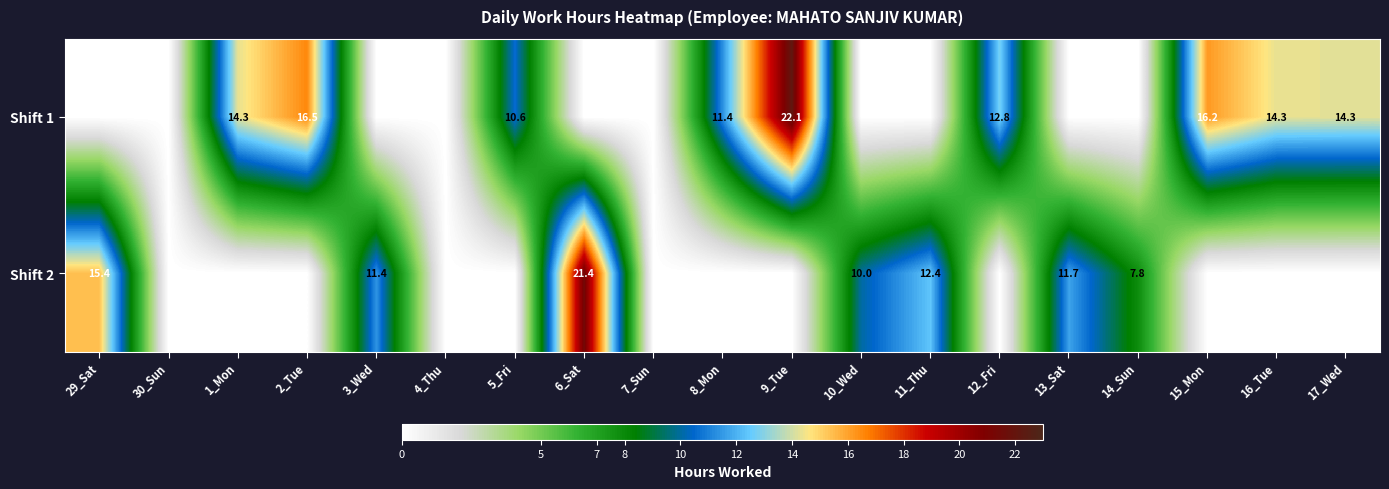

What is the difference between the highest and lowest values at 14_Sun?

7.8